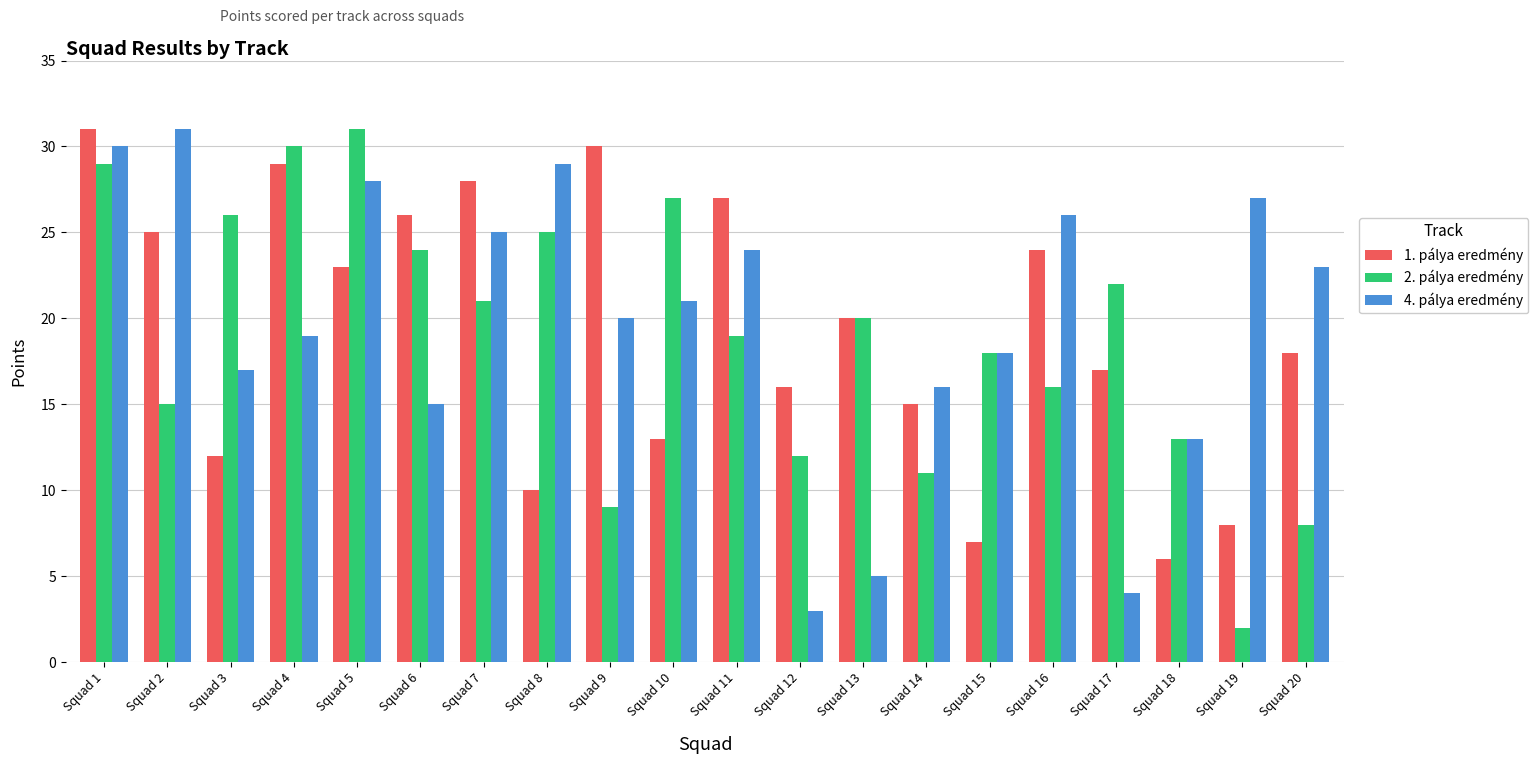

How many data points does each series have?

20